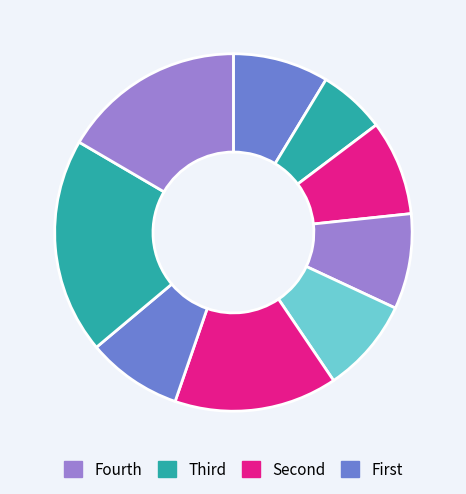

Count the number of slices in the pie.

9